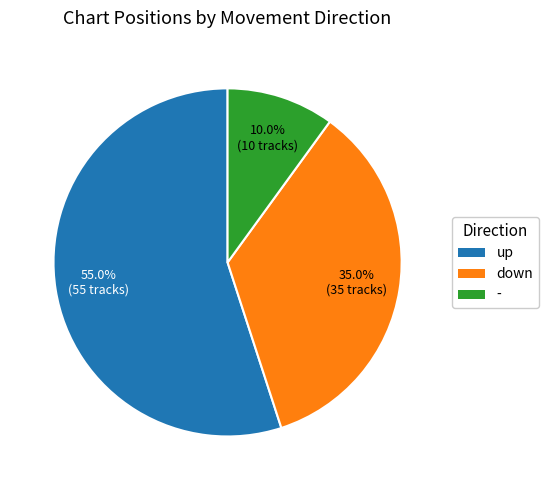

Count the number of slices in the pie.

3